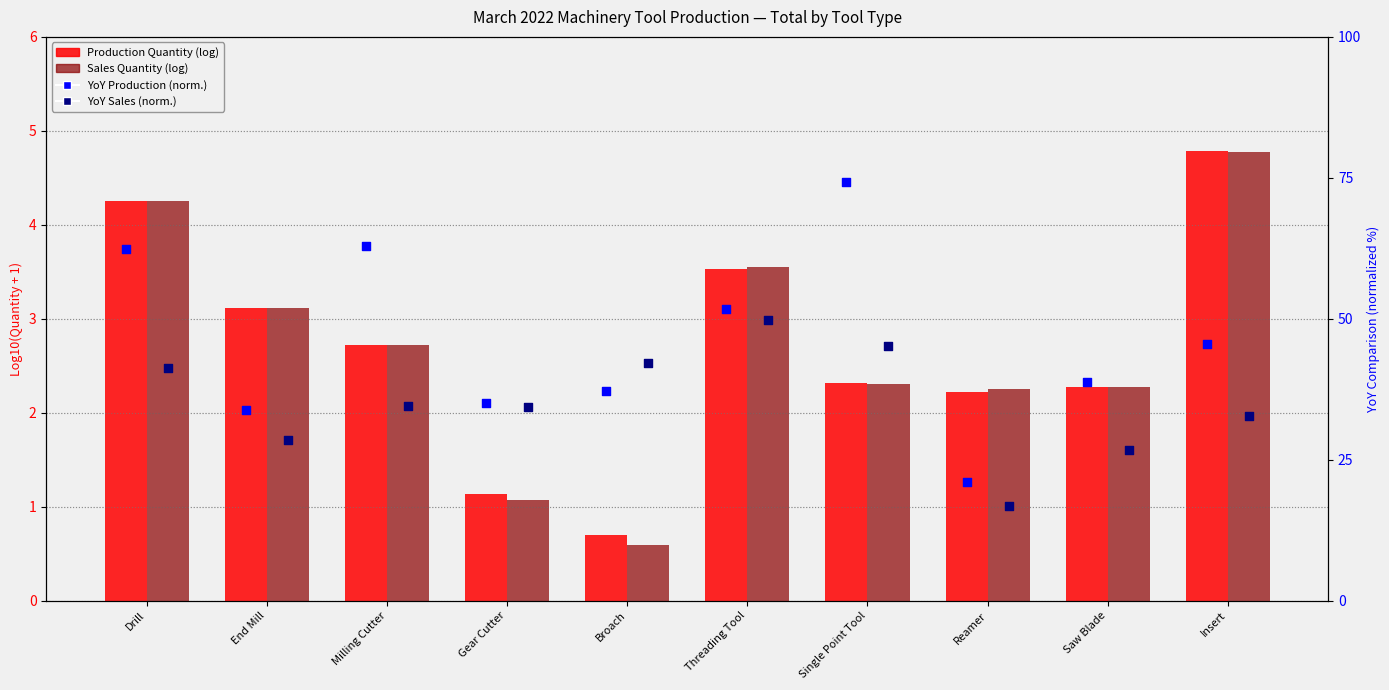

Which series contains the lowest Y value?

Sales Quantity (log)